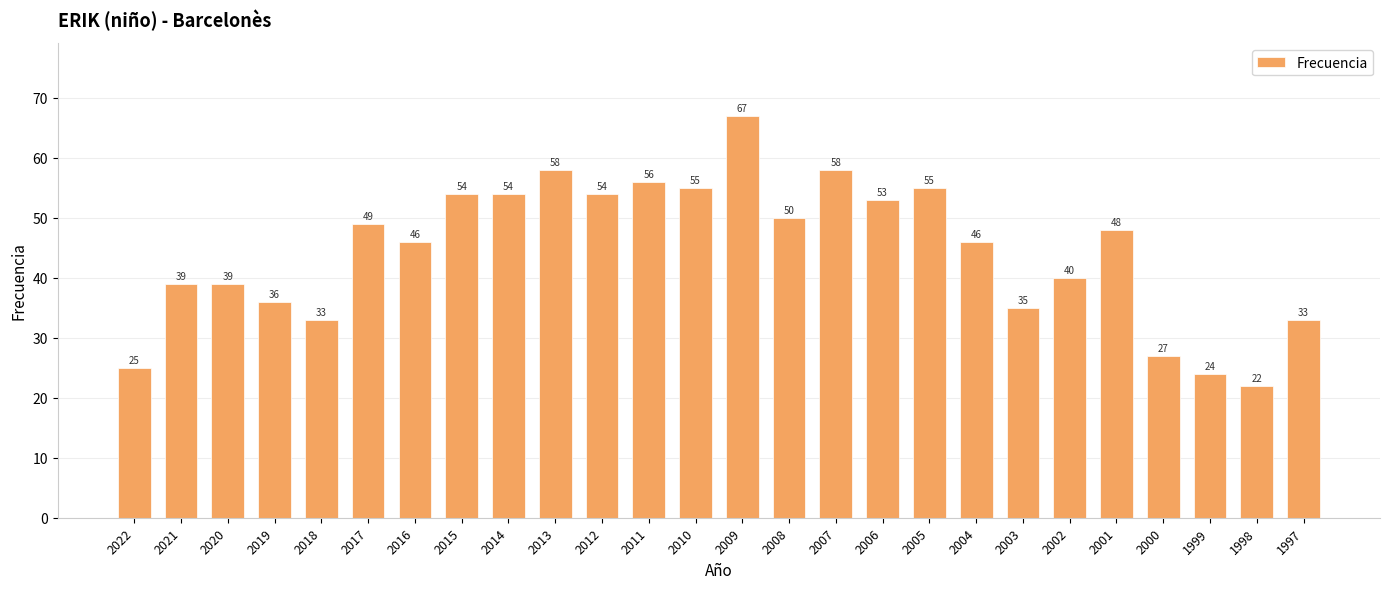

Read the value at 2001.

48